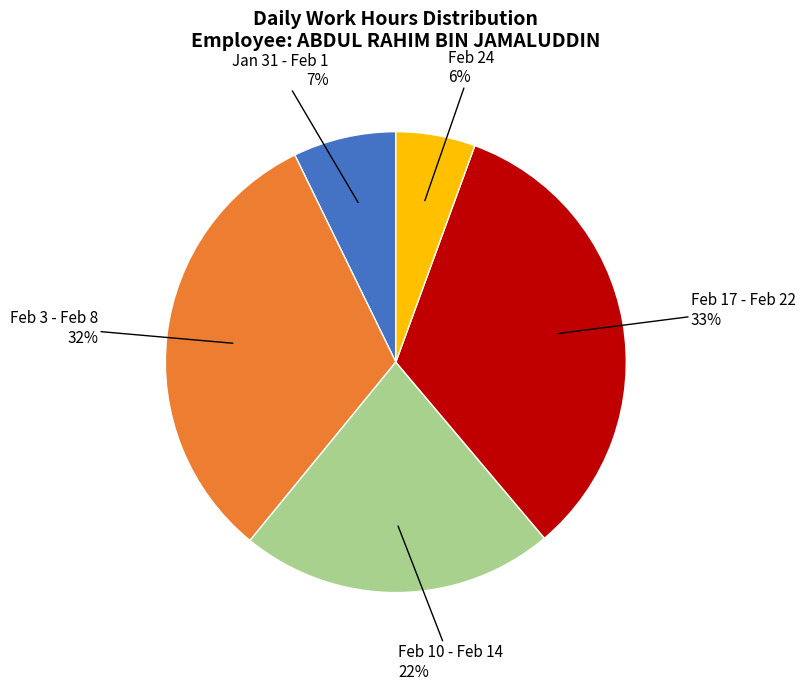

To the nearest percent, what is the average slice percentage?

20%